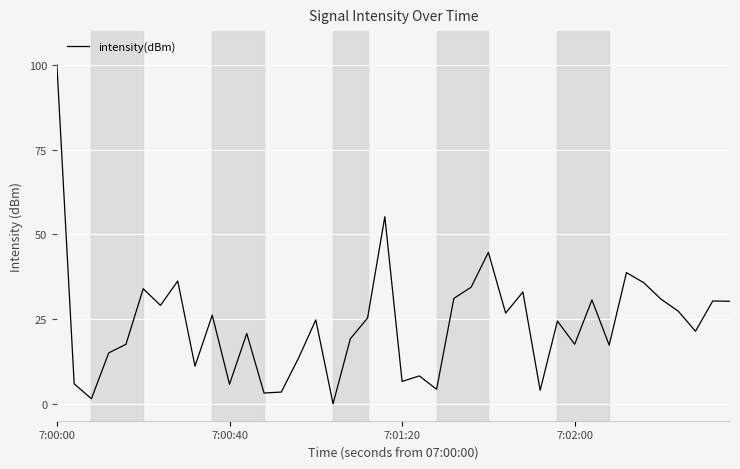

What is the maximum value shown in the chart?

100.0